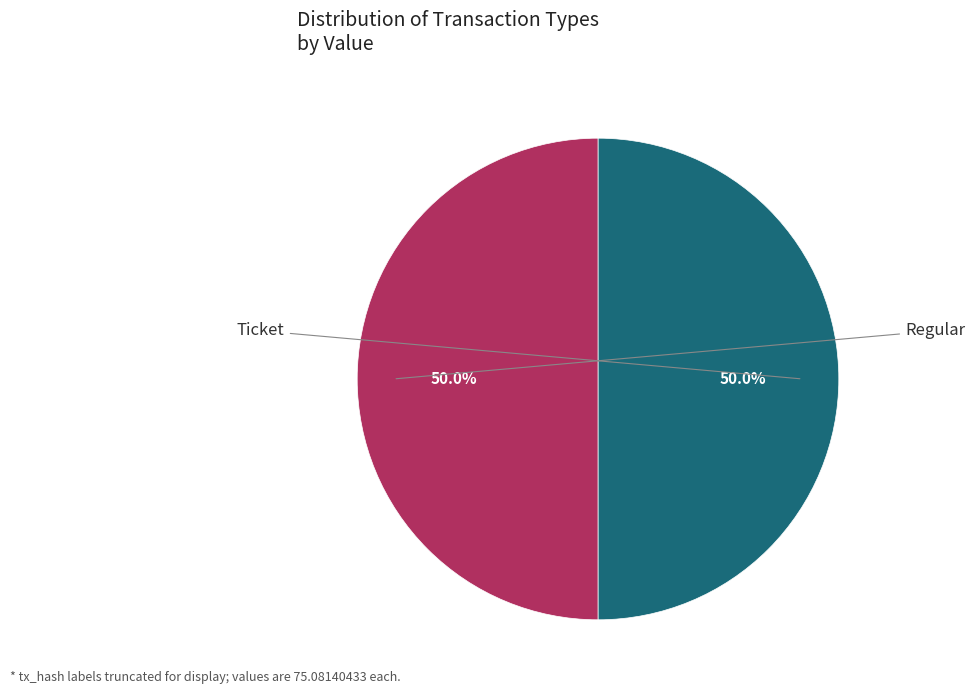

Count the number of slices in the pie.

2